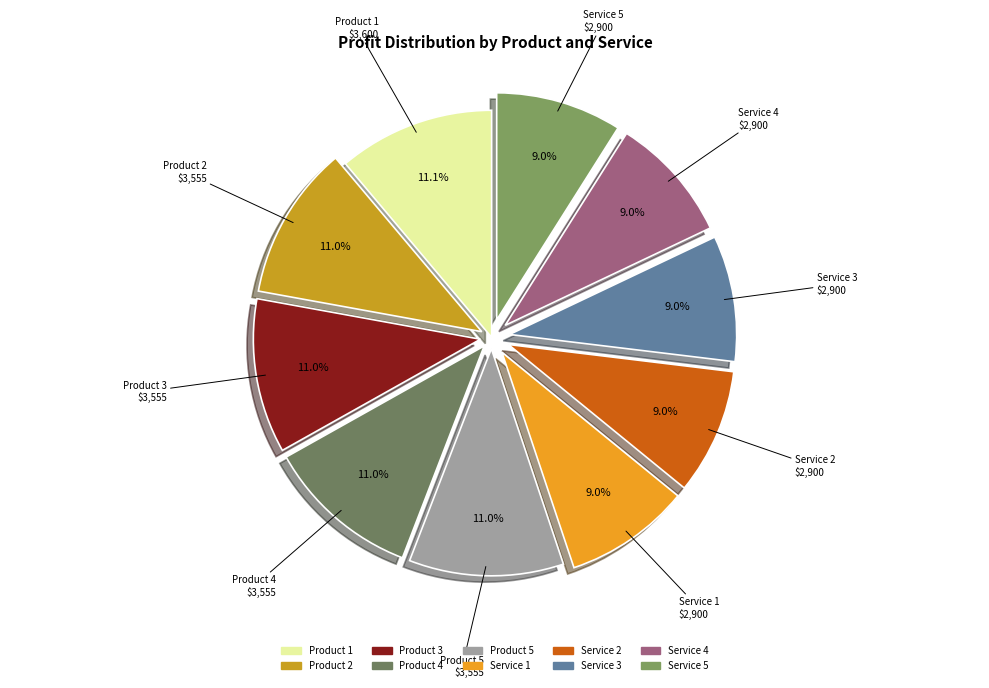

How many segments does this pie chart have?

10